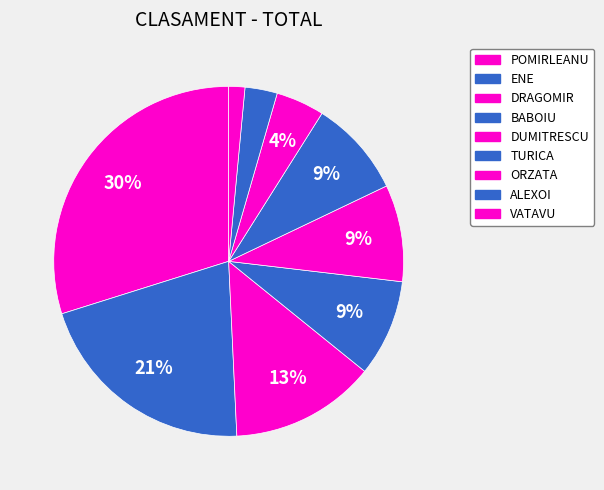

True or false: ORZATA accounts for 4% of the total.

True